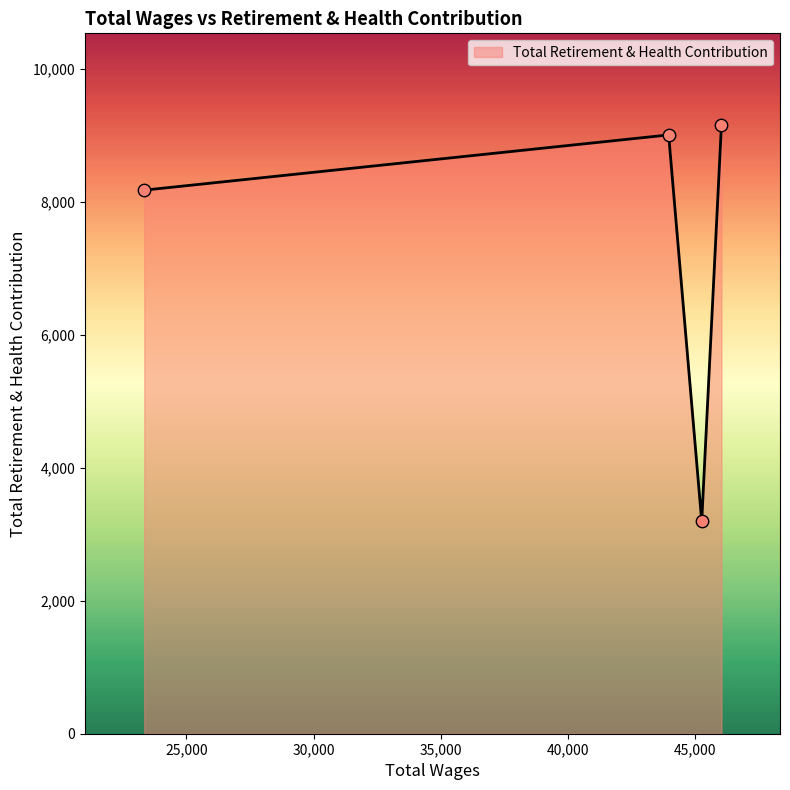

What is the difference between the maximum and minimum values?

5965